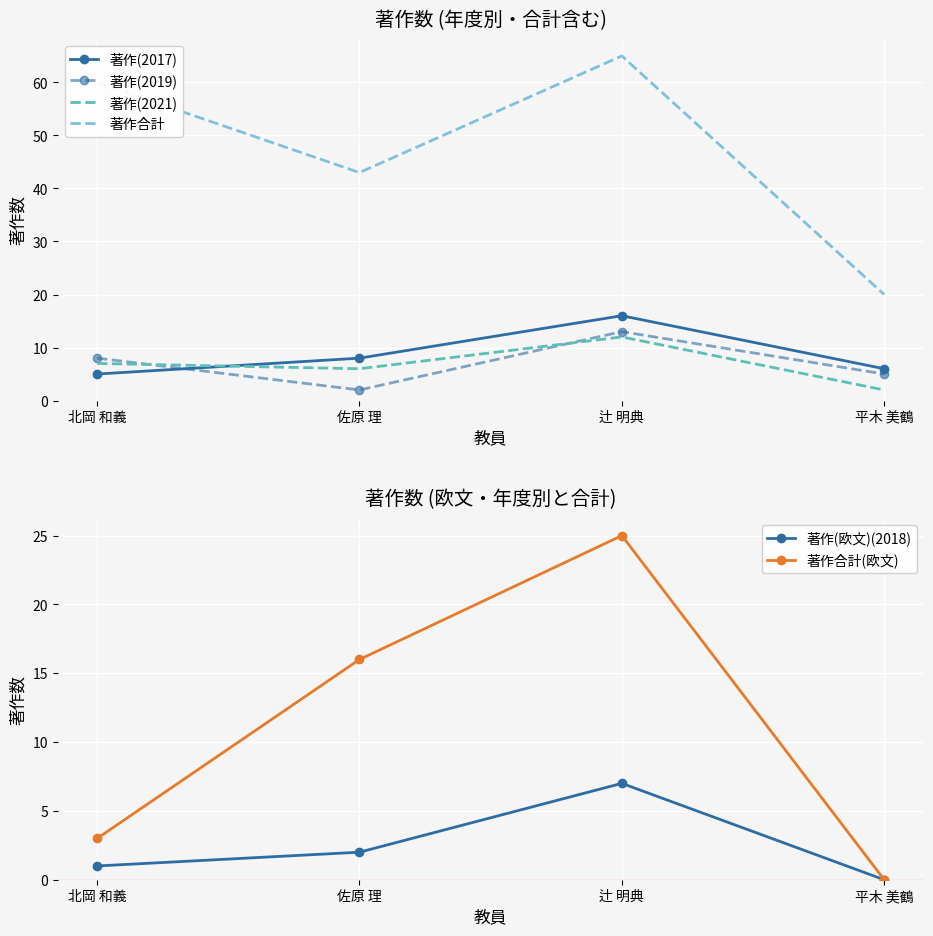

What is the lowest value of the 著作(2021) series?

2